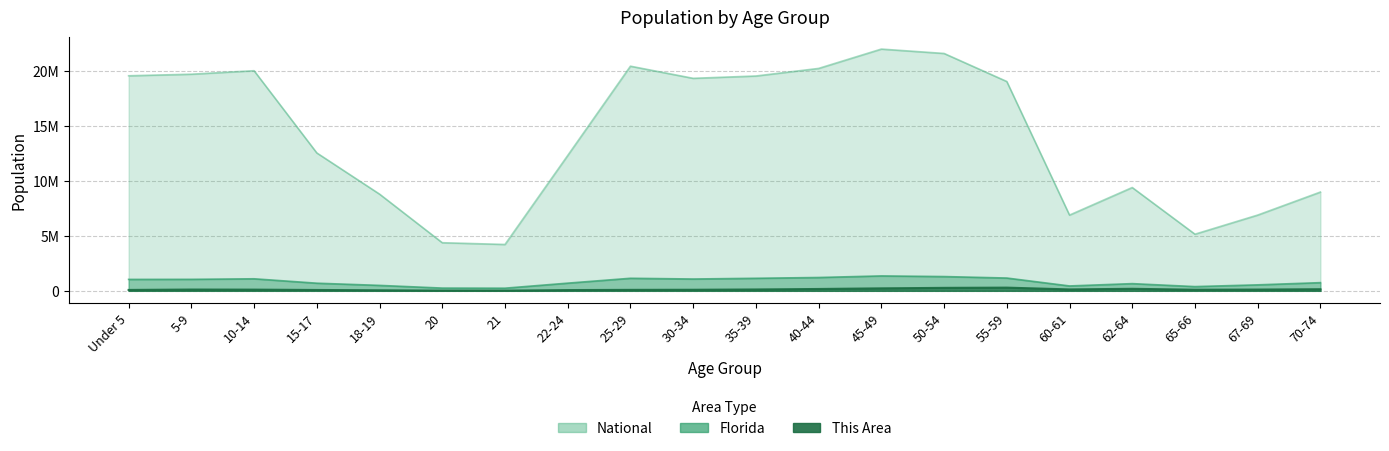

Does the chart have visible grid lines?

Yes